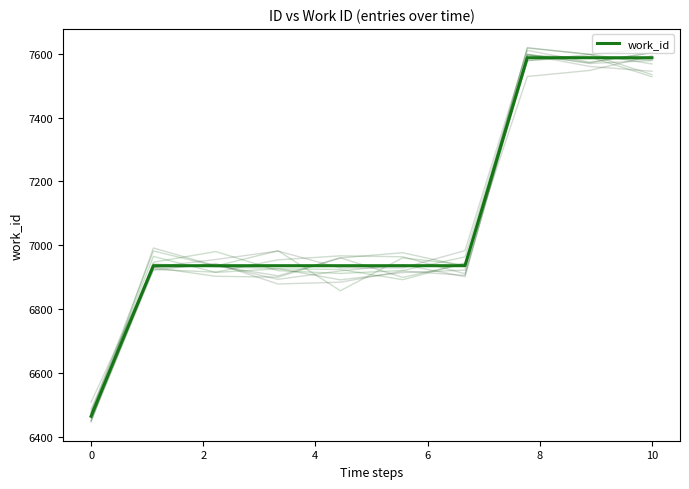

What is the value of the 8th point from the left?

7588